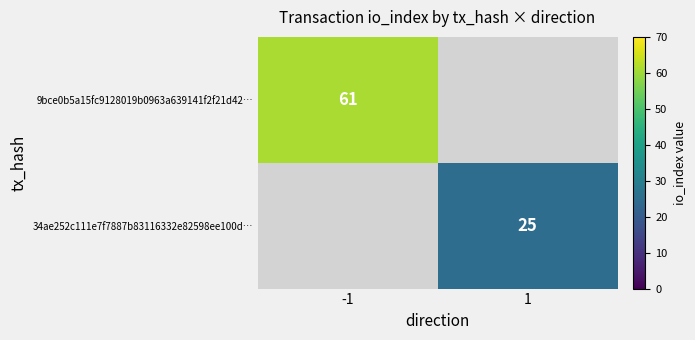

Is it true that 9bce0b5a15fc9128019b0963a639141f2f21d42… equals 36 at -1?

False